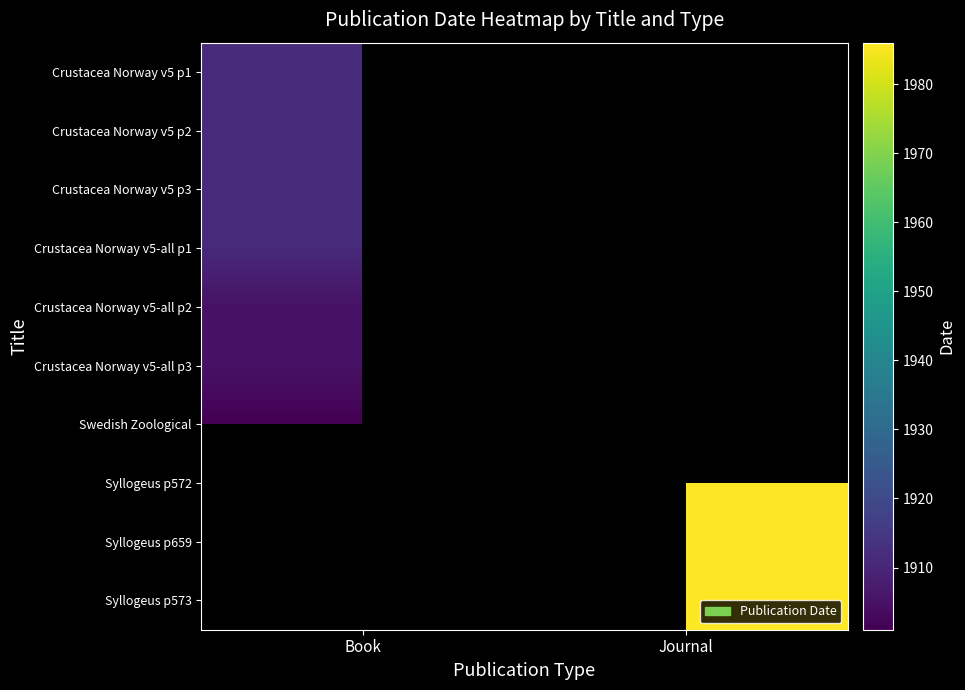

True or false: Crustacea Norway v5 p1 has a value of 1911.0 at Book.

True